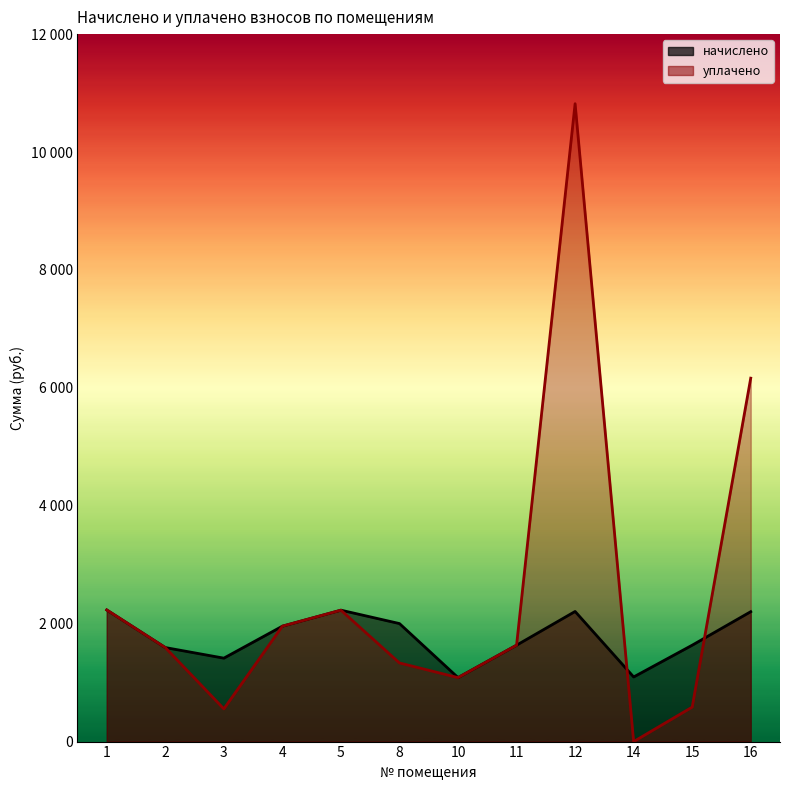

How many series are shown in this chart?

2